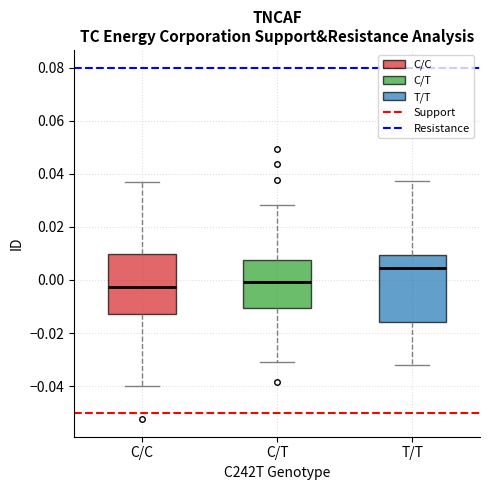

Reading left to right, read every box against the y-axis: the position of its median line, the range the box covers, and the ends of its whiskers. The values are not printed on the chart, so give them approximately, as read against the axis.

C/C: median -0.002, box -0.012 to 0.010, whiskers -0.040 to 0.038
C/T: median 0.000, box -0.010 to 0.008, whiskers -0.032 to 0.028
T/T: median 0.004, box -0.016 to 0.010, whiskers -0.032 to 0.038